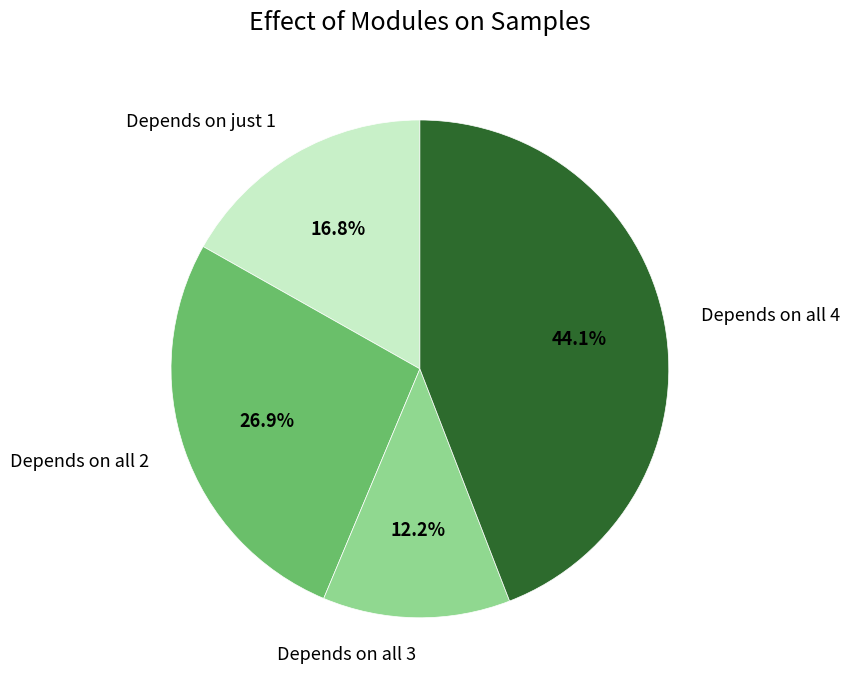

Is there any slice that represents more than half of the pie?

No